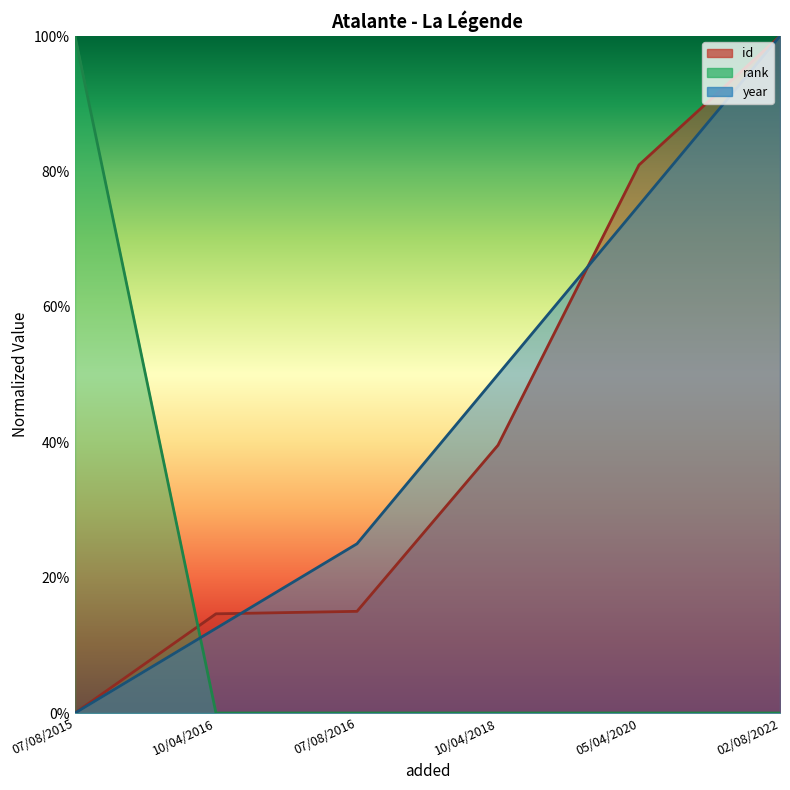

Which series has the largest range (max minus min)?

id